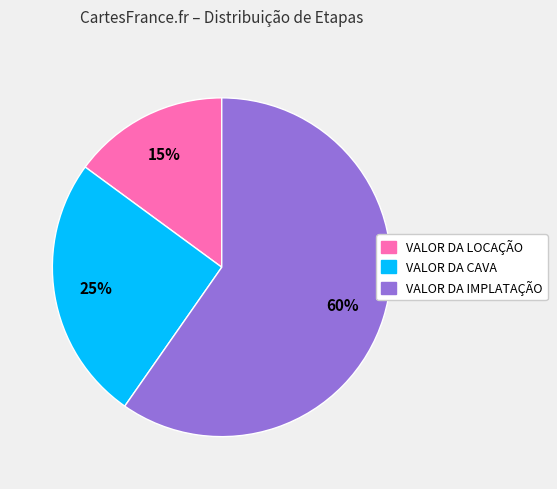

Is VALOR DA IMPLATAÇÃO the majority of the pie?

Yes